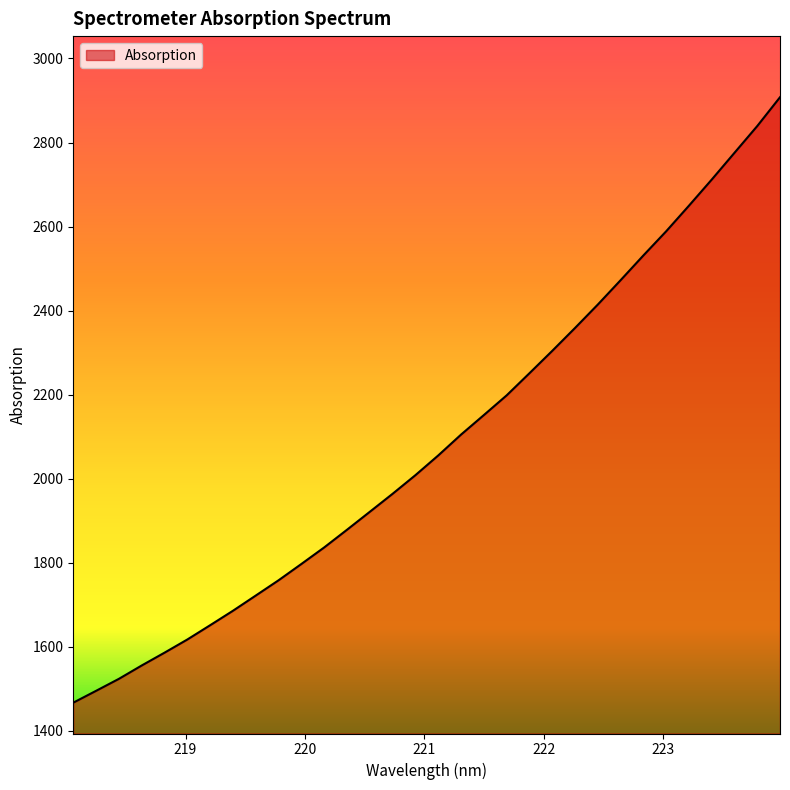

What is the smallest value displayed?

1467.4